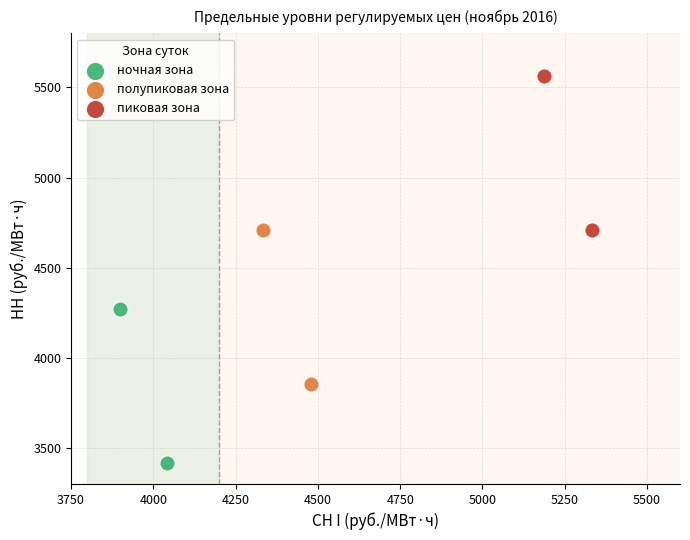

Which series contains the lowest Y value?

ночная зона